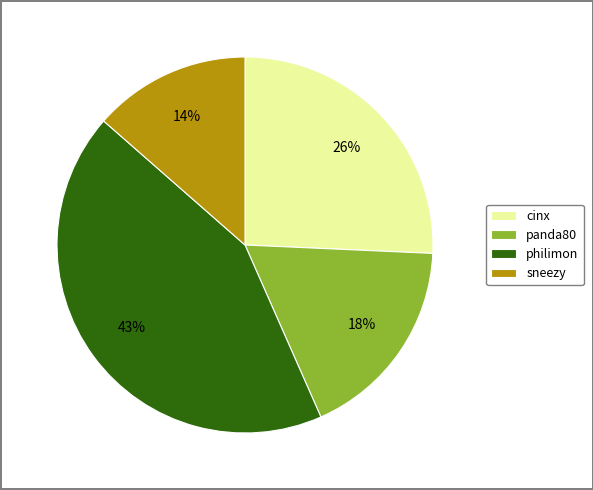

Combined, do cinx and sneezy account for over 50%?

No